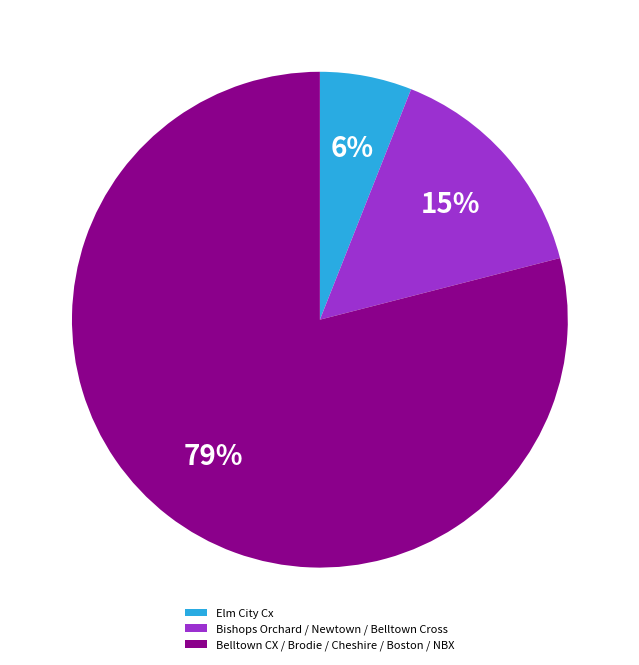

To the nearest percent, what is the difference between the largest and smallest slice percentages?

73%